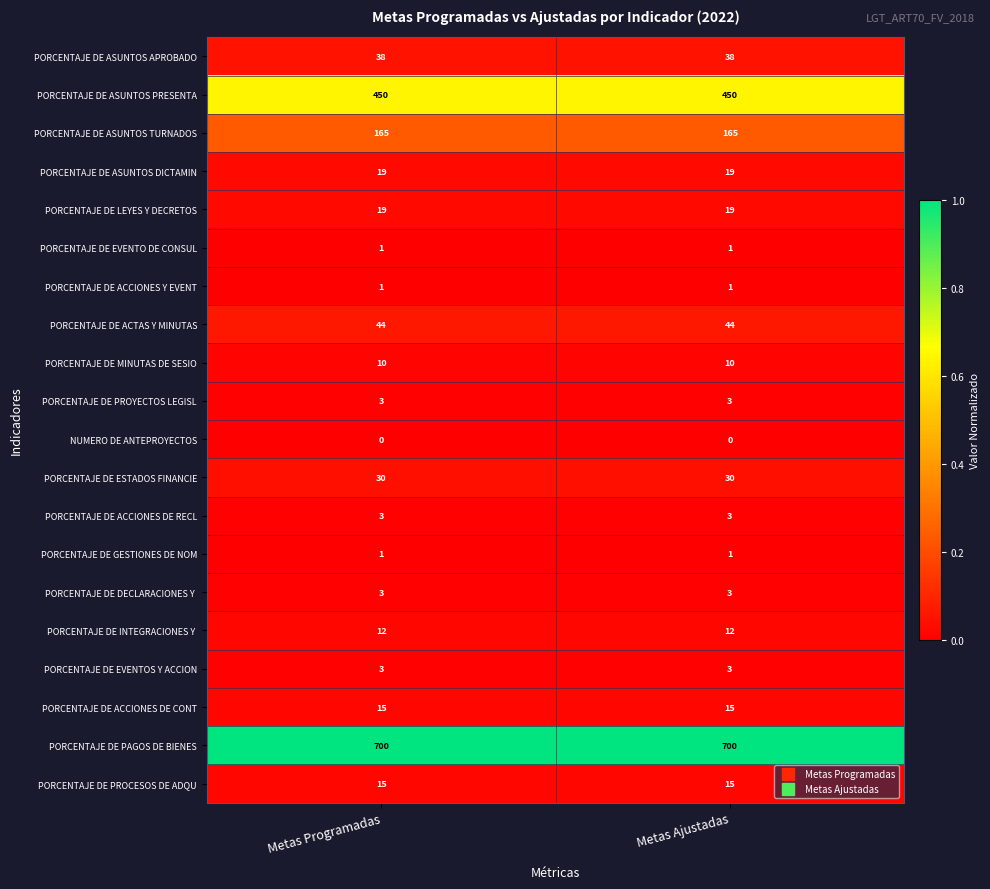

What is the maximum value for PORCENTAJE DE MINUTAS DE SESIO?

10